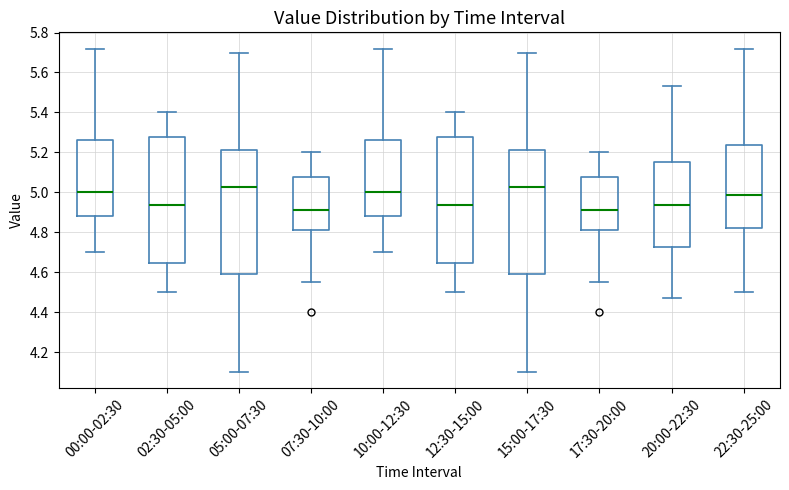

Reading left to right, transcribe this box plot: for each box, give where its median line is, the range the box spans, and where its two whiskers end, as read against the y-axis. The values are not printed on the chart, so give them approximately, as read against the axis.

00:00-02:30: median 5.00, box 4.88 to 5.26, whiskers 4.70 to 5.72
02:30-05:00: median 4.94, box 4.64 to 5.28, whiskers 4.50 to 5.40
05:00-07:30: median 5.02, box 4.60 to 5.22, whiskers 4.10 to 5.70
07:30-10:00: median 4.92, box 4.82 to 5.08, whiskers 4.56 to 5.20
10:00-12:30: median 5.00, box 4.88 to 5.26, whiskers 4.70 to 5.72
12:30-15:00: median 4.94, box 4.64 to 5.28, whiskers 4.50 to 5.40
15:00-17:30: median 5.02, box 4.60 to 5.22, whiskers 4.10 to 5.70
17:30-20:00: median 4.92, box 4.82 to 5.08, whiskers 4.56 to 5.20
20:00-22:30: median 4.94, box 4.72 to 5.16, whiskers 4.48 to 5.54
22:30-25:00: median 4.98, box 4.82 to 5.24, whiskers 4.50 to 5.72